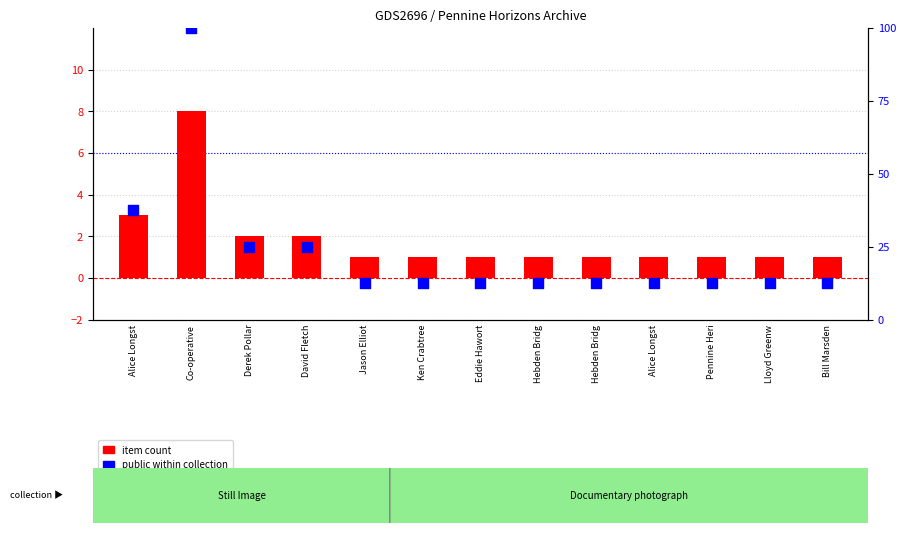

What are all the series names shown in the legend?

item count, public within collection